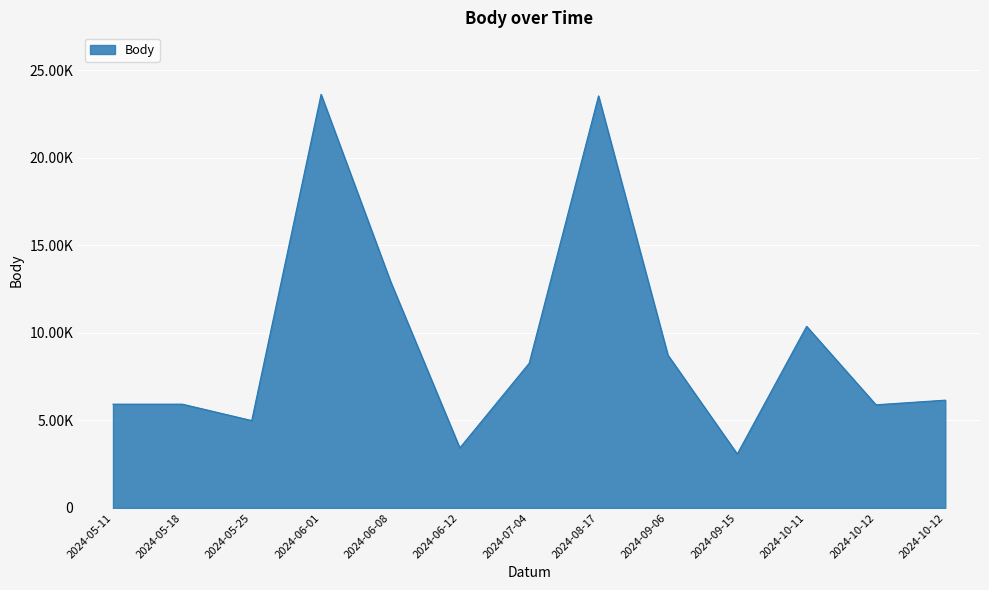

Is this an area chart (filled region under the line)?

Yes